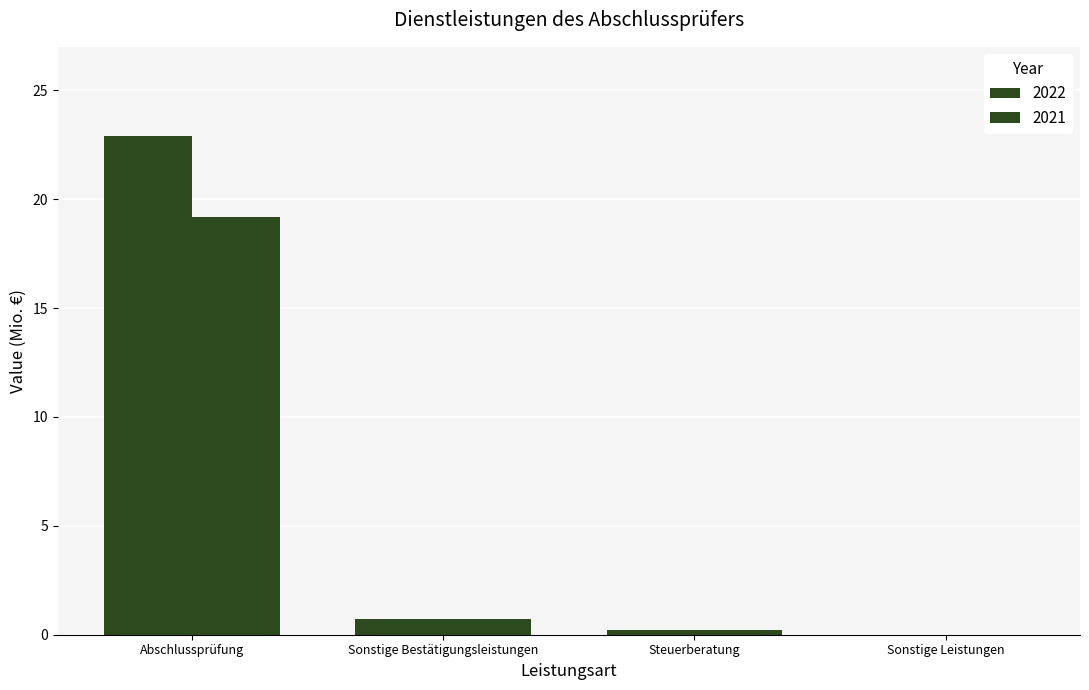

How many data points does each series have?

4